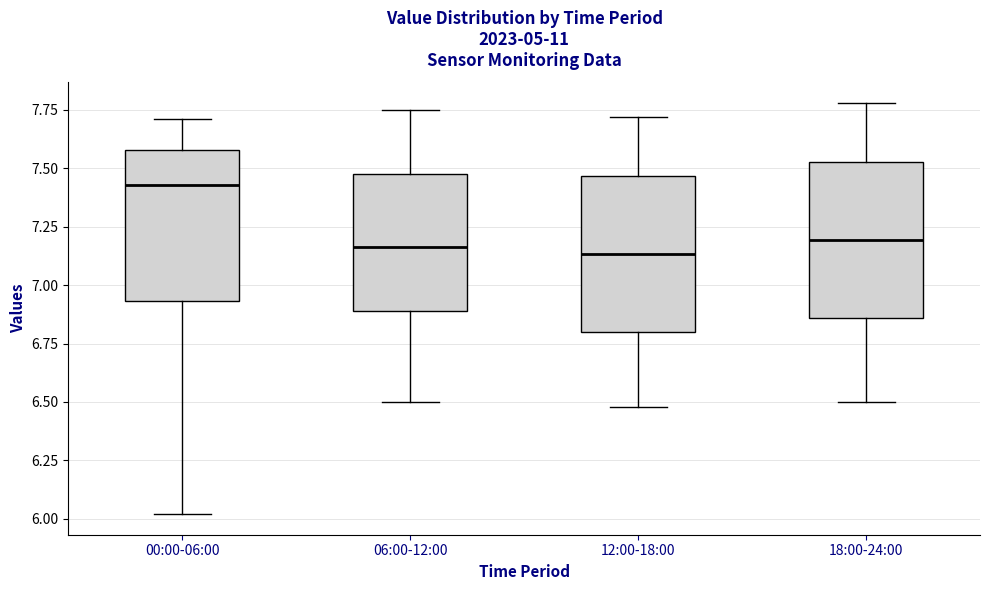

Reading left to right, read every box against the y-axis: the position of its median line, the range the box covers, and the ends of its whiskers. The values are not printed on the chart, so give them approximately, as read against the axis.

00:00-06:00: median 7.45, box 6.95 to 7.60, whiskers 6.00 to 7.70
06:00-12:00: median 7.15, box 6.90 to 7.50, whiskers 6.50 to 7.75
12:00-18:00: median 7.15, box 6.80 to 7.45, whiskers 6.50 to 7.70
18:00-24:00: median 7.20, box 6.85 to 7.55, whiskers 6.50 to 7.80